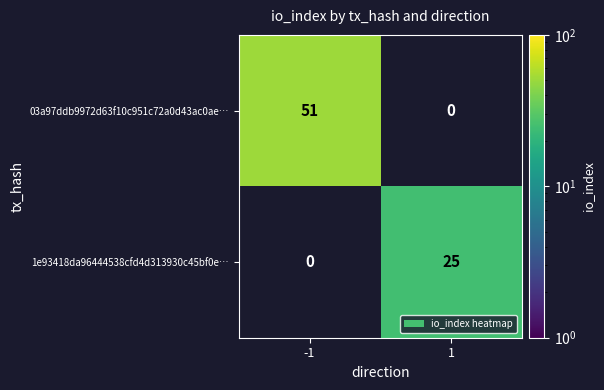

Which has a higher value, 1 or -1?

-1